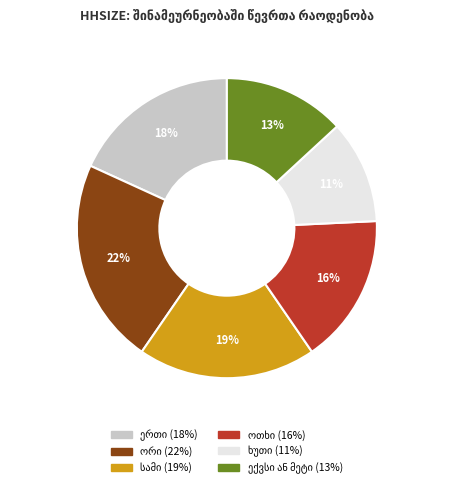

To the nearest percent, what is the average slice percentage?

17%